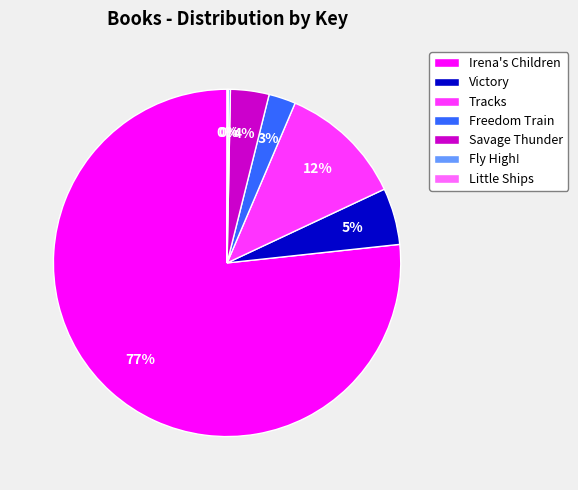

What percentage is the Freedom Train slice, to the nearest percent?

3%